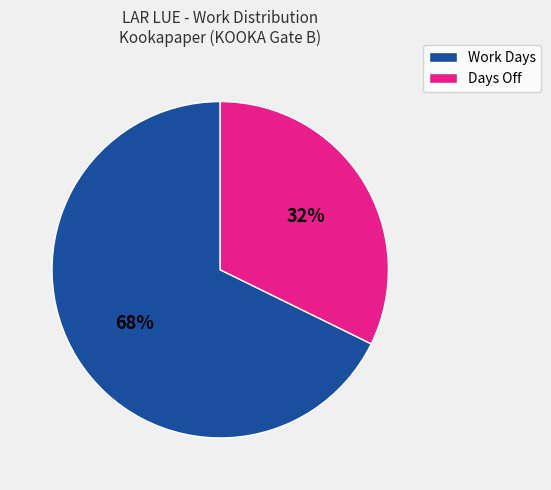

Between Days Off and Work Days, which is larger?

Work Days